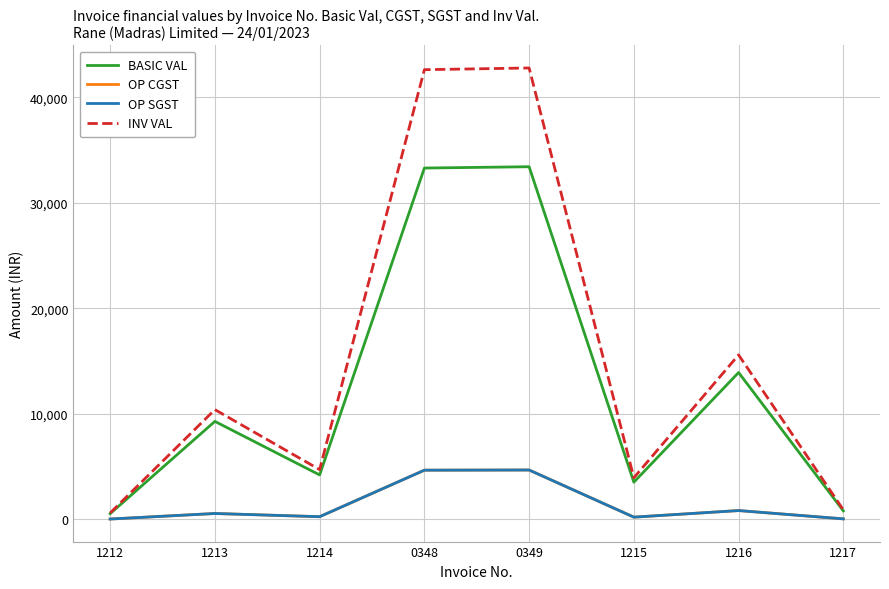

Where is OP SGST nearest to the value 2356?

1216